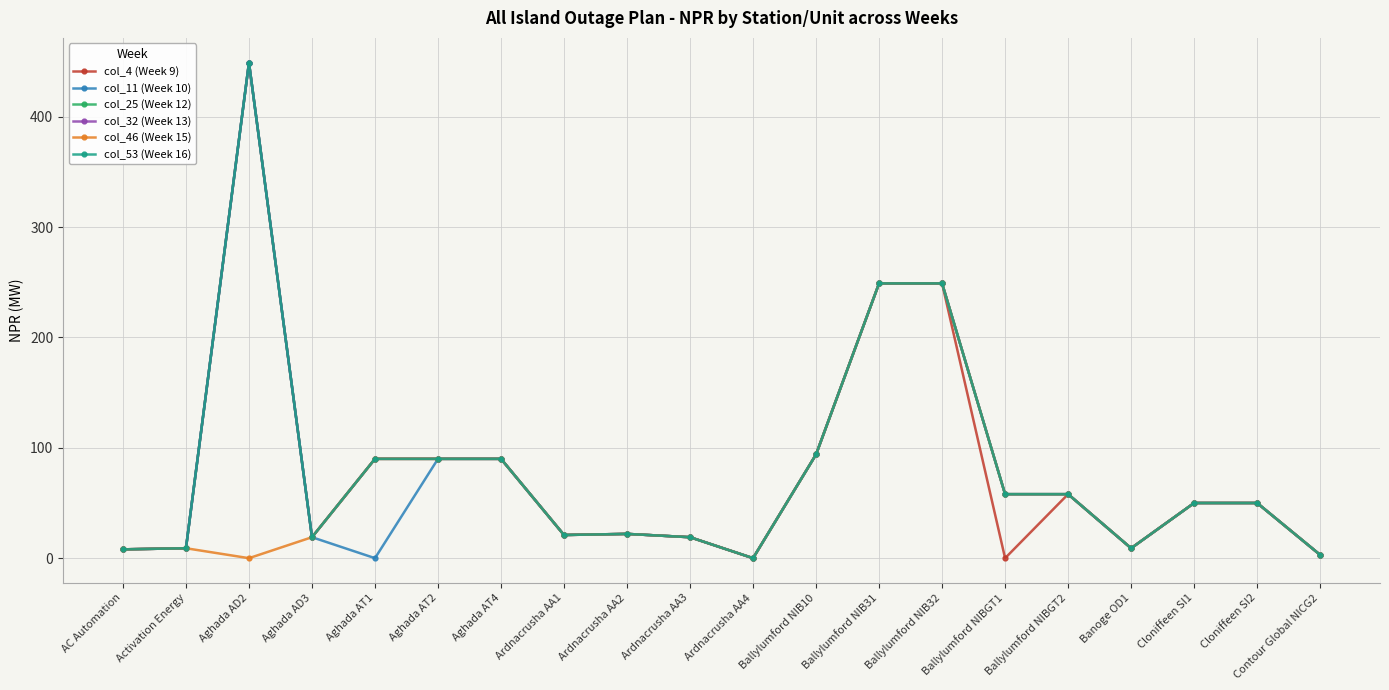

What is the approximate value of col_32 (Week 13) at Aghada AT2?

90